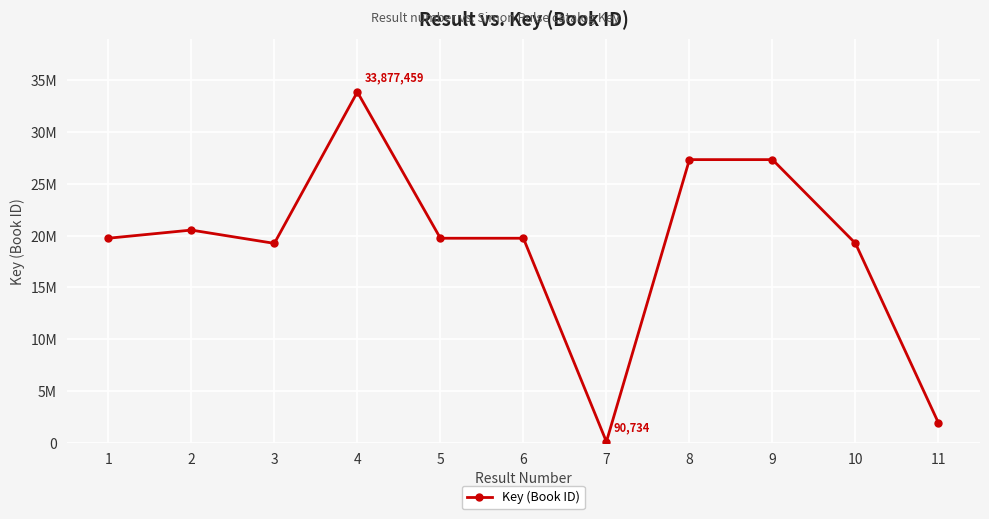

Is this an area chart (filled region under the line)?

No